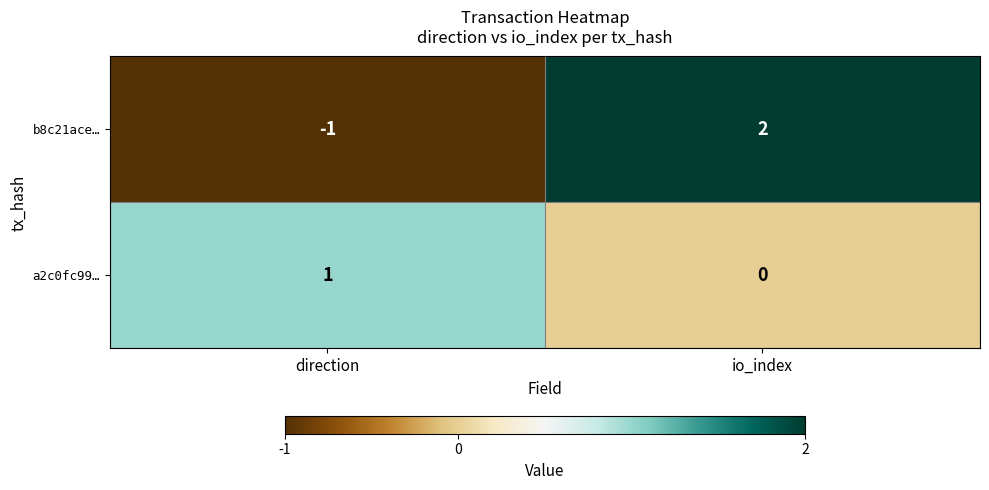

Which series has the largest range (max minus min)?

b8c21ace…